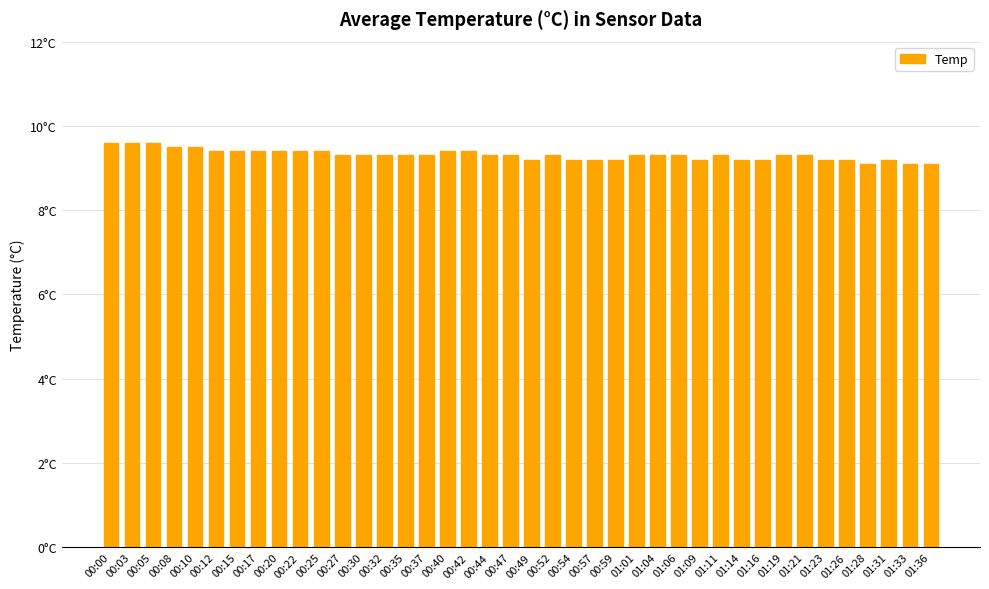

Where is the data nearest to the value 9?

01:28